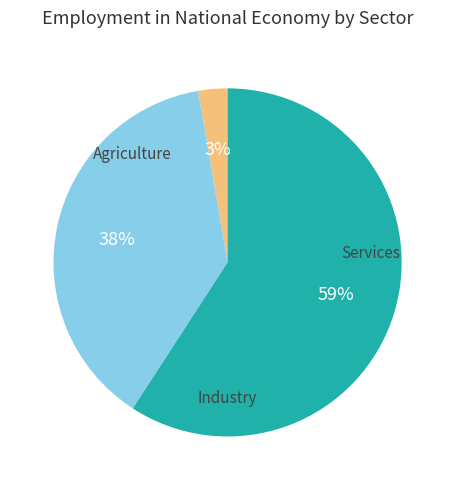

How many slices are in this pie chart?

3